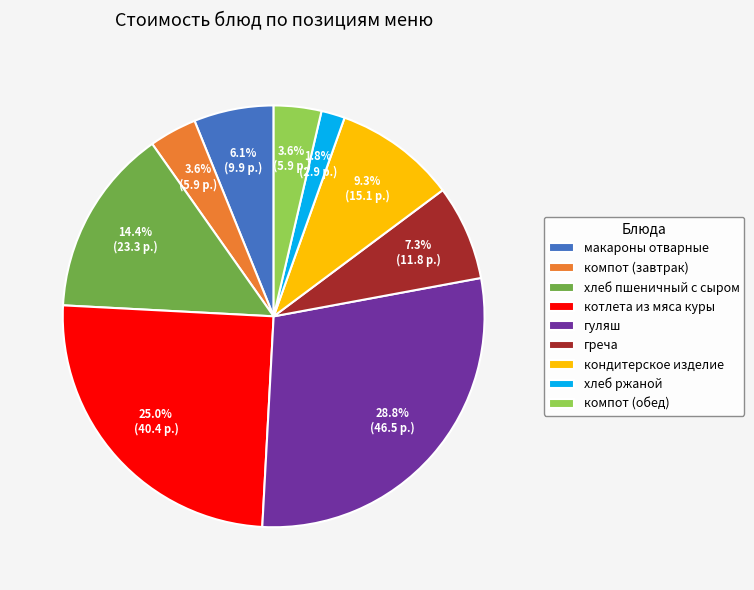

Do компот (завтрак) and греча together represent more than half of the pie?

No